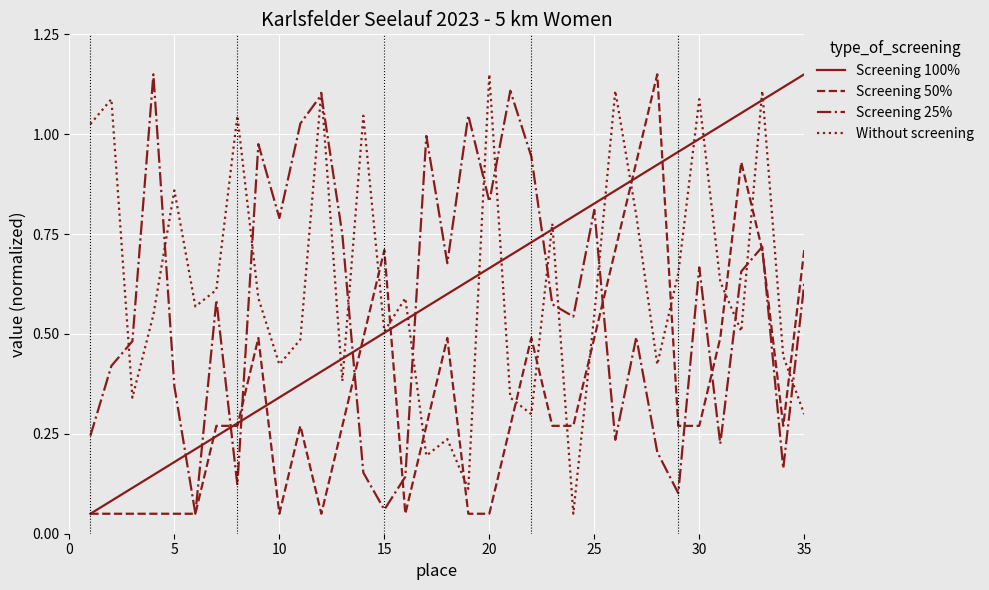

True or false: Screening 50% and Without screening cross at least once.

True